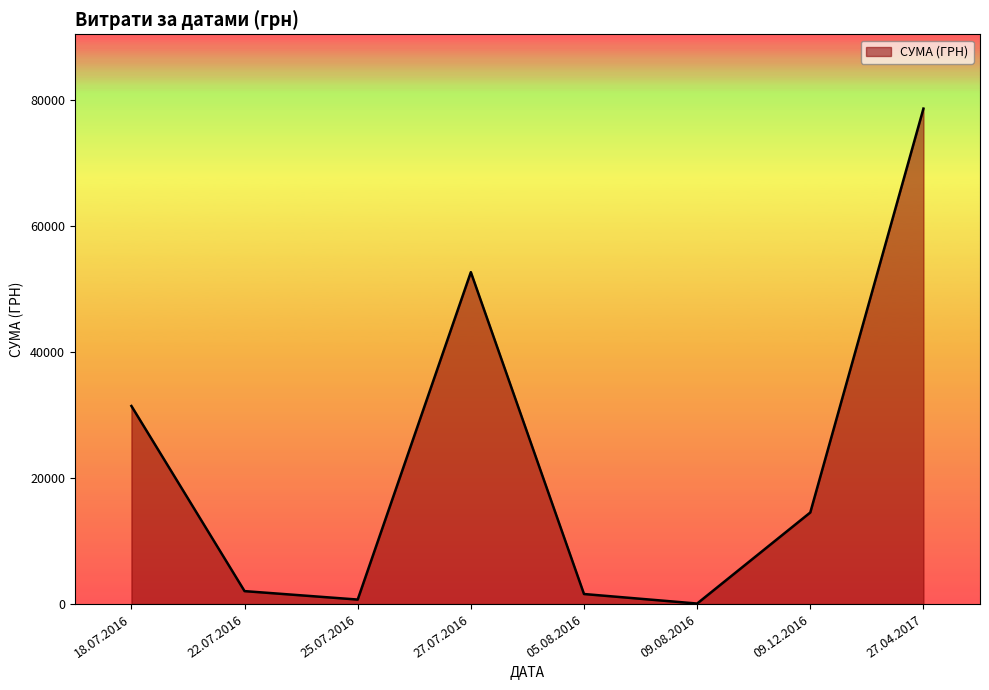

What is the difference between the maximum and second lowest values?

77883.0